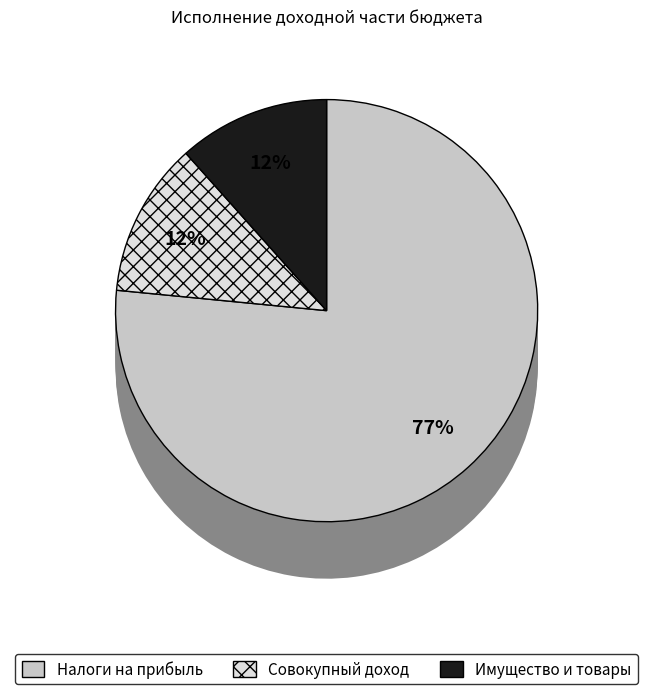

To the nearest percent, what is the difference between the largest and smallest slice percentages?

72%